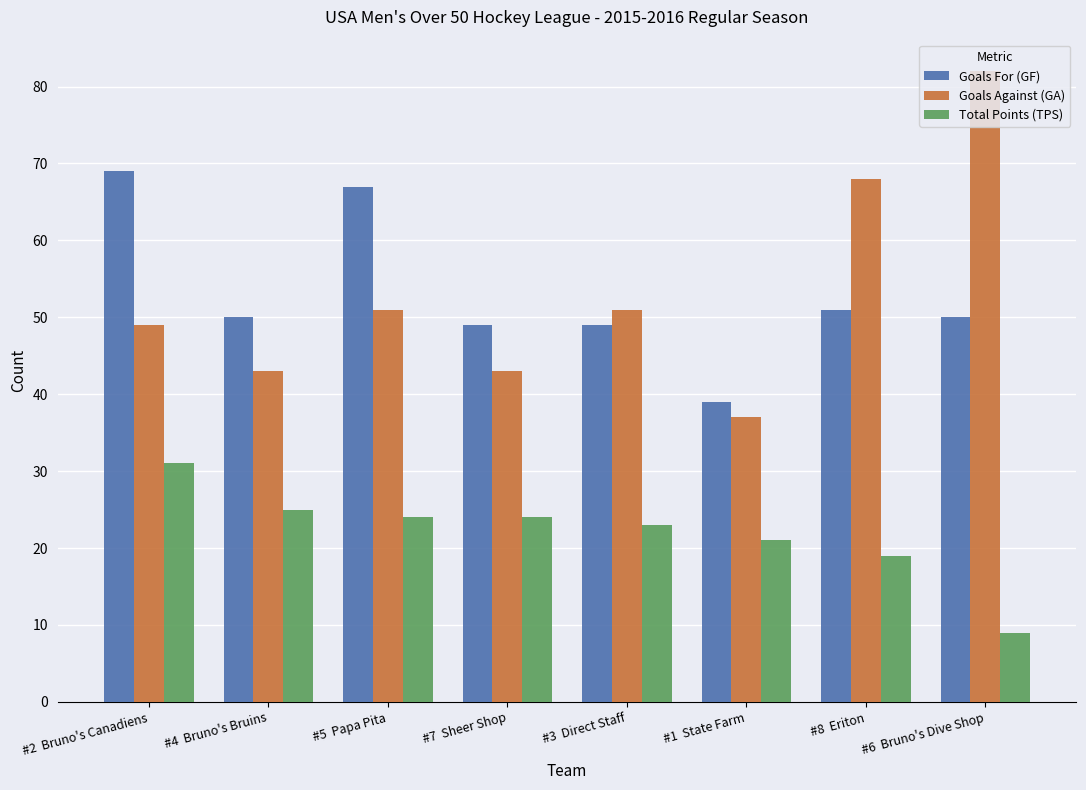

How many distinct data groups are displayed?

3